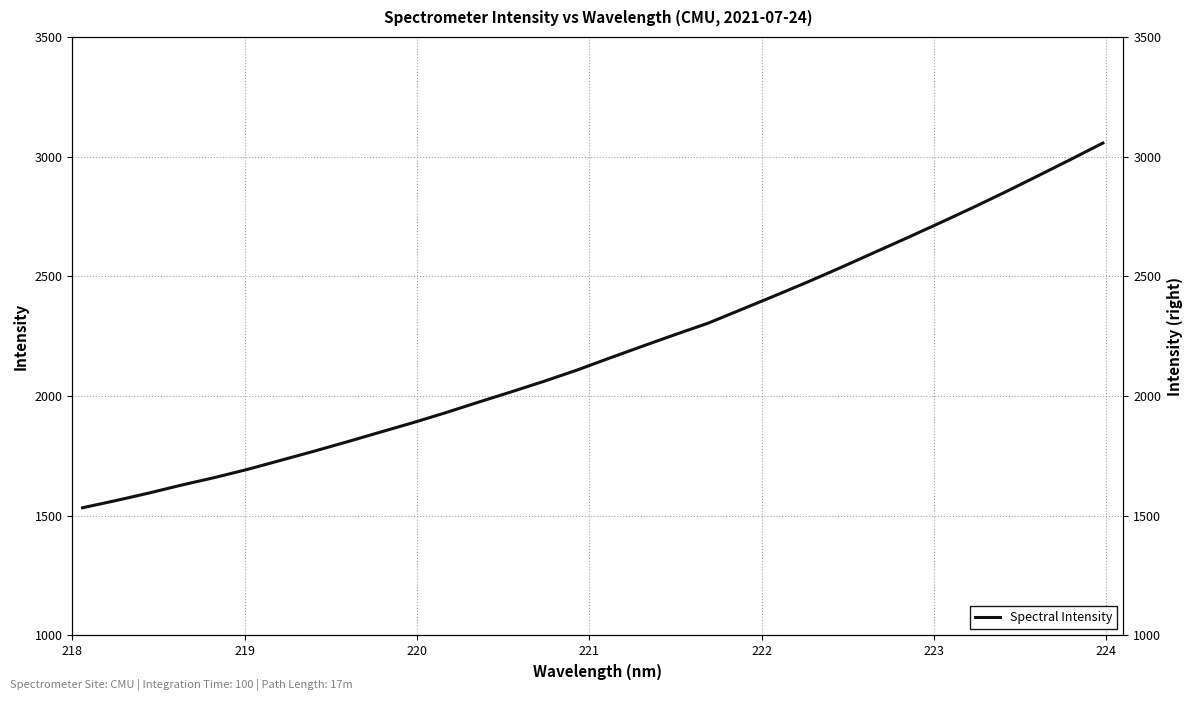

Reading left to right, what are all the values shown in this chart?

1533.5	1563.2	1594.5	1628.1	1659.5	1693.5	1731.0	1768.7	1807.7	1847.8	1887.7	1929.5	1973.7	2016.9	2061.2	2108.0	2158.5	2208.2	2257.0	2304.7	2361.1	2417.6	2475.2	2535.0	2596.7	2658.0	2720.6	2784.3	2850.1	2918.1	2986.9	3056.7